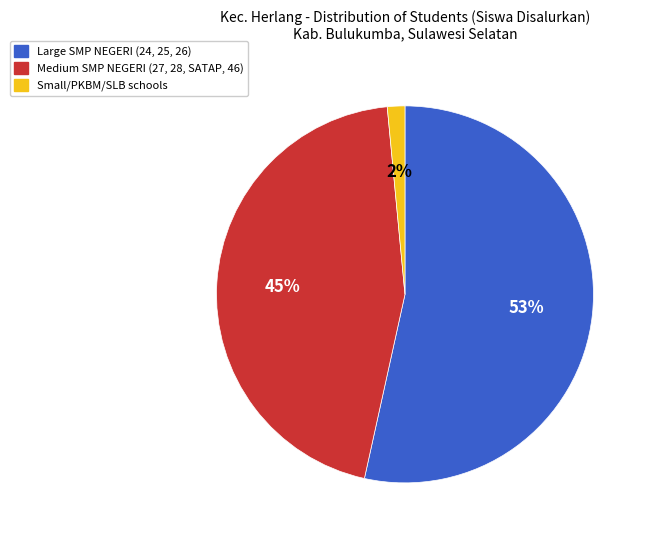

To the nearest percent, what is the average slice percentage?

33%